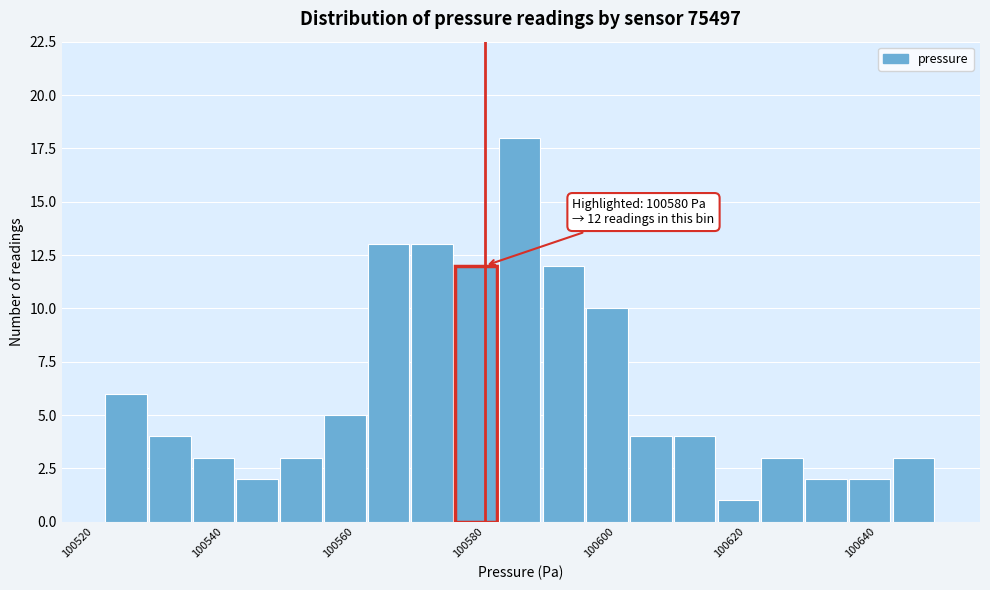

Around what value on the x-axis is the tallest bar? Give the approximate position of its centre, as read against the axis.

100586